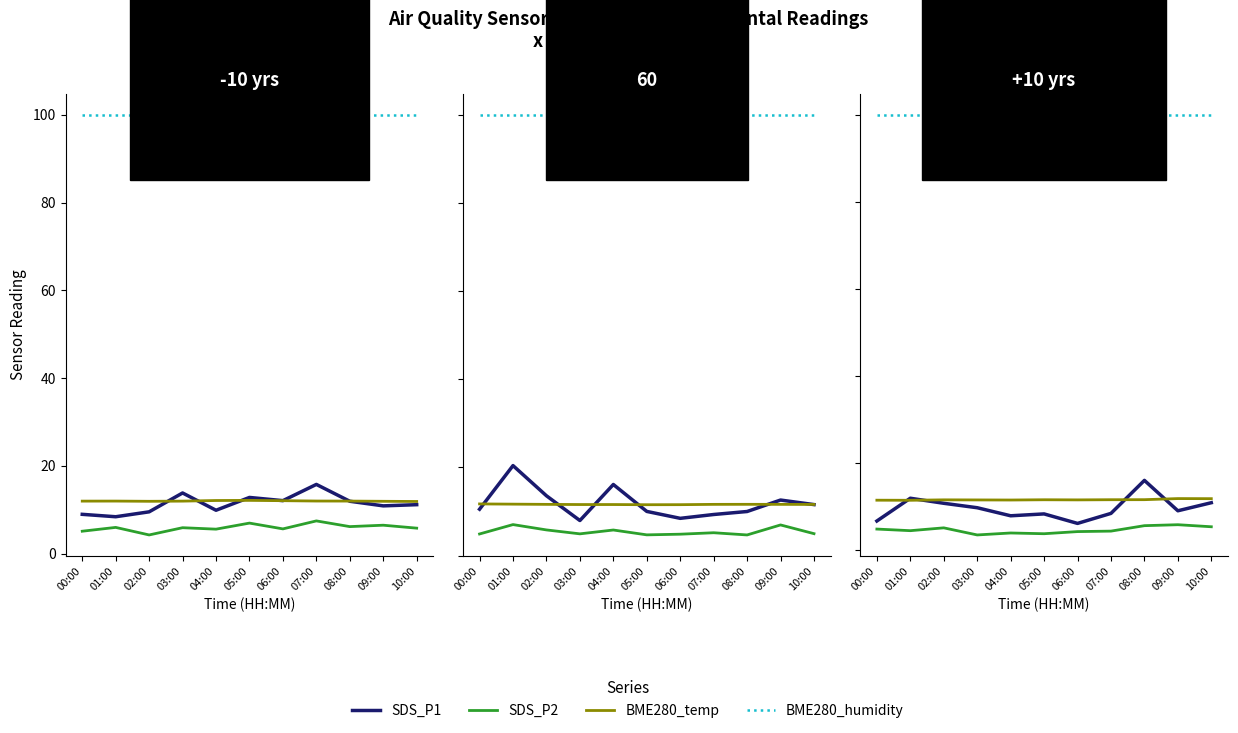

Is the value of BME280_temp at 03:00 greater than the value of SDS_P2 at 01:00?

Yes